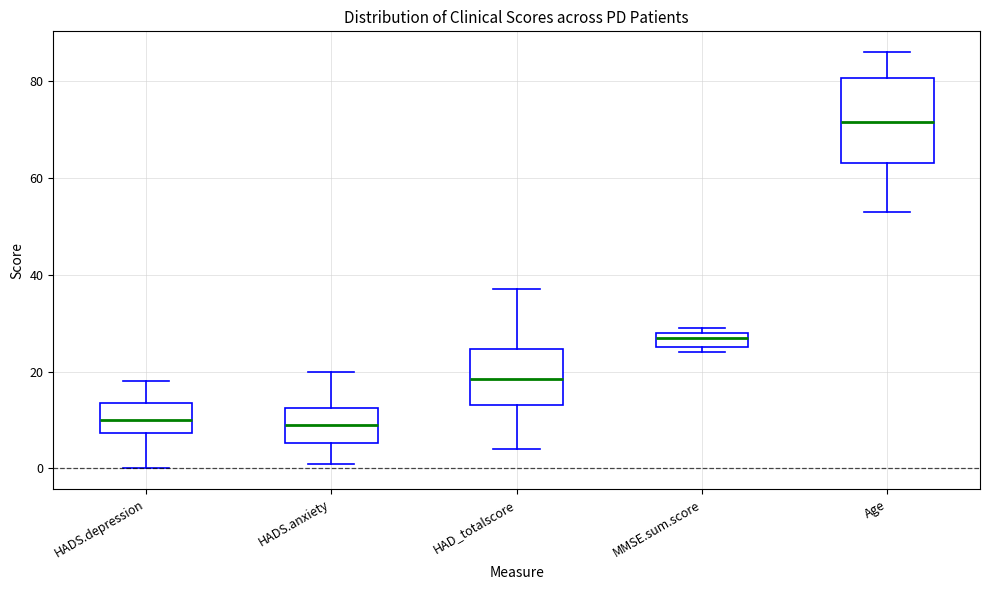

Reading left to right, transcribe this box plot: for each box, give where its median line is, the range the box spans, and where its two whiskers end, as read against the y-axis. The values are not printed on the chart, so give them approximately, as read against the axis.

HADS.depression: median 10, box 8 to 14, whiskers 0 to 18
HADS.anxiety: median 10, box 6 to 12, whiskers 2 to 20
HAD_totalscore: median 18, box 14 to 24, whiskers 4 to 38
MMSE.sum.score: median 28 (just below the box's upper edge), box 26 to 28, whiskers 24 to 30
Age: median 72, box 64 to 80, whiskers 54 to 86